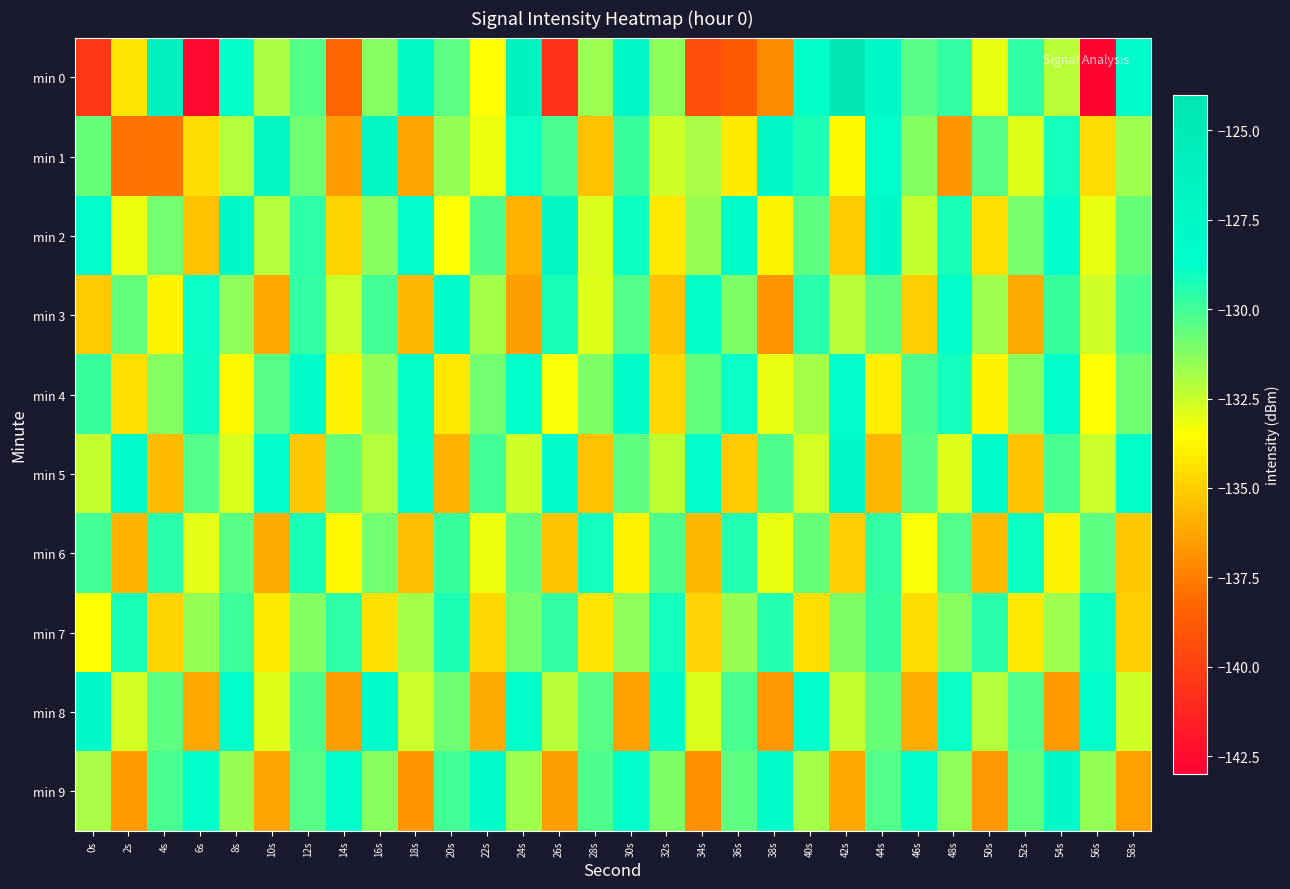

At 2s, list the series in order from smallest to largest.

min 1, min 9, min 6, min 4, min 0, min 2, min 8, min 3, min 7, min 5